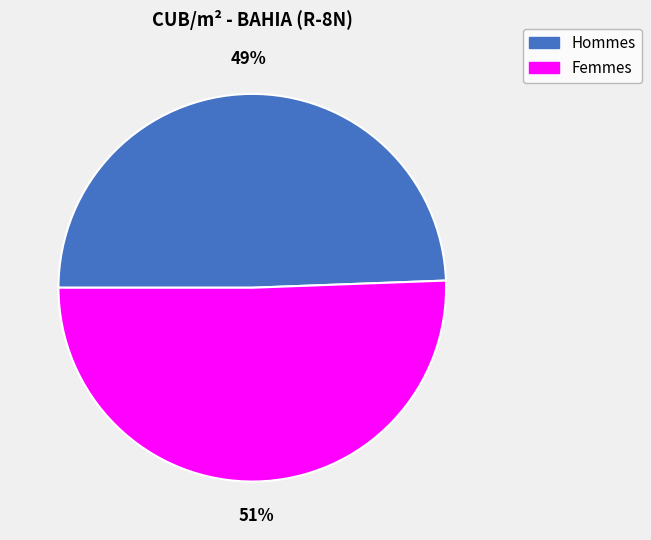

Which category has the smallest portion of the pie?

Hommes